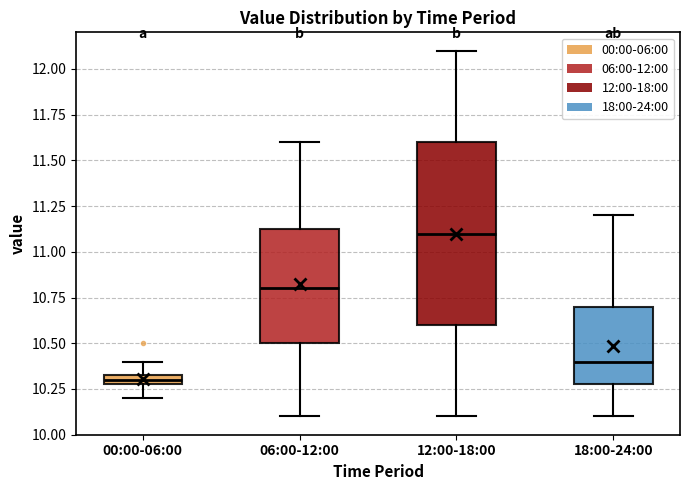

Where is the upper edge of the box for 18:00-24:00 on the y-axis? The values are not printed on the chart, so give them approximately, as read against the axis.

10.70